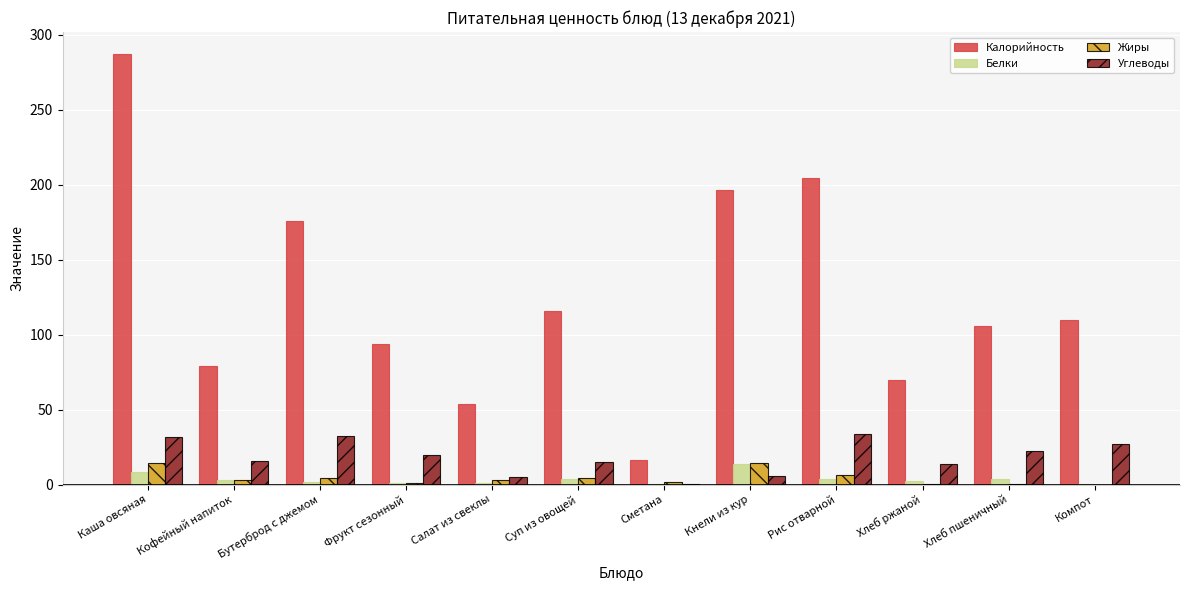

What is the maximum value shown in the chart?

287.4